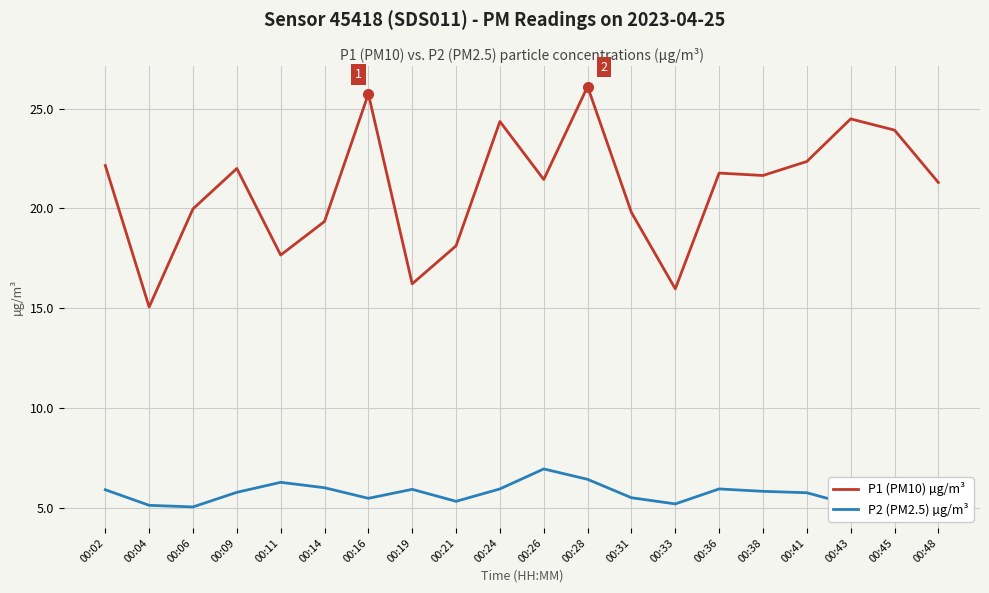

True or false: P1 (PM10) µg/m³ and P2 (PM2.5) µg/m³ cross at least once.

False